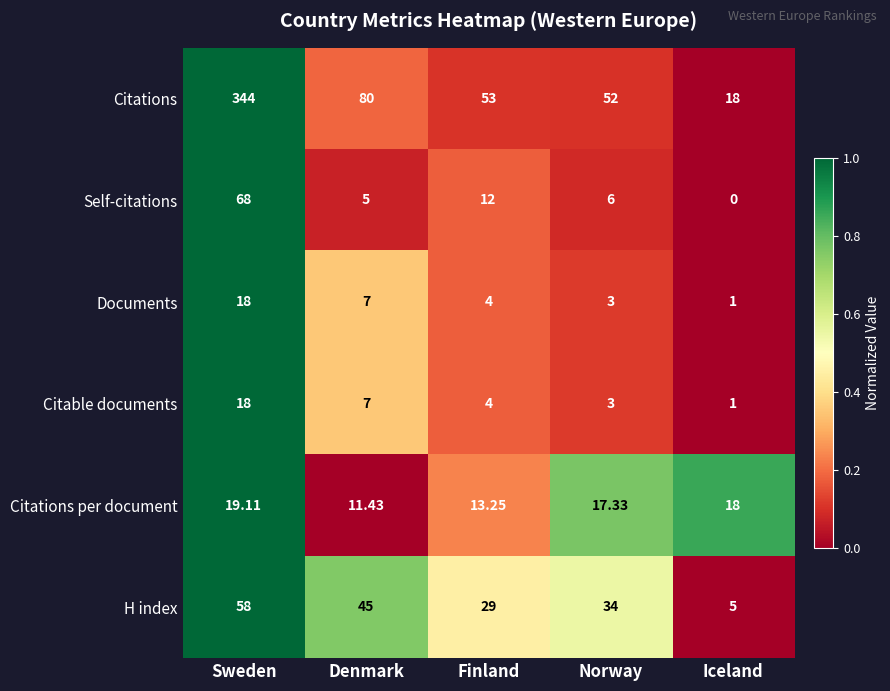

Which series has the widest spread of values?

Citations